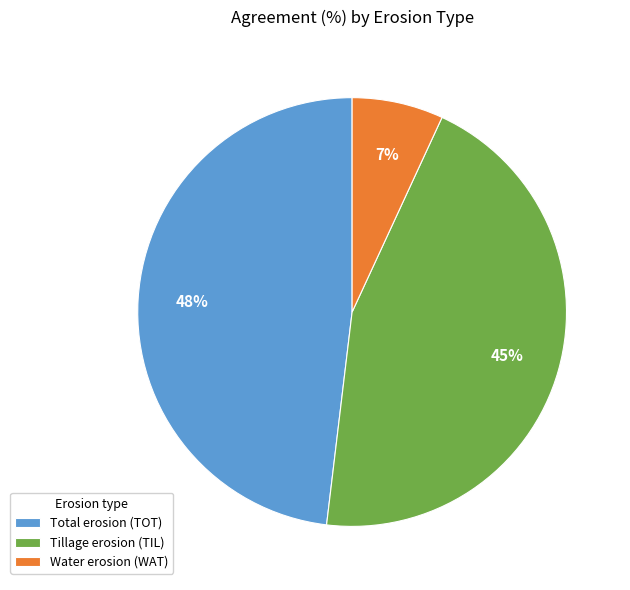

The Total erosion (TOT) slice represents 48% of the pie. True or false?

True